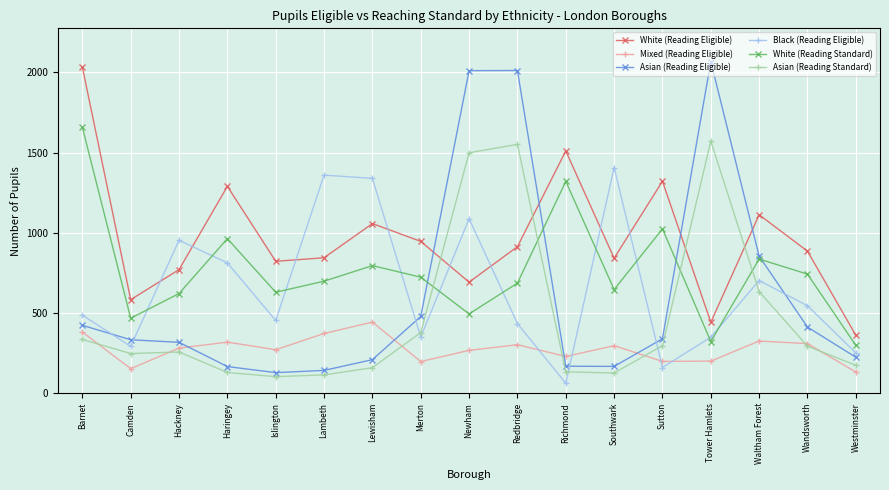

True or false: White (Reading Standard) has more than 0 points higher than both neighbors.

True